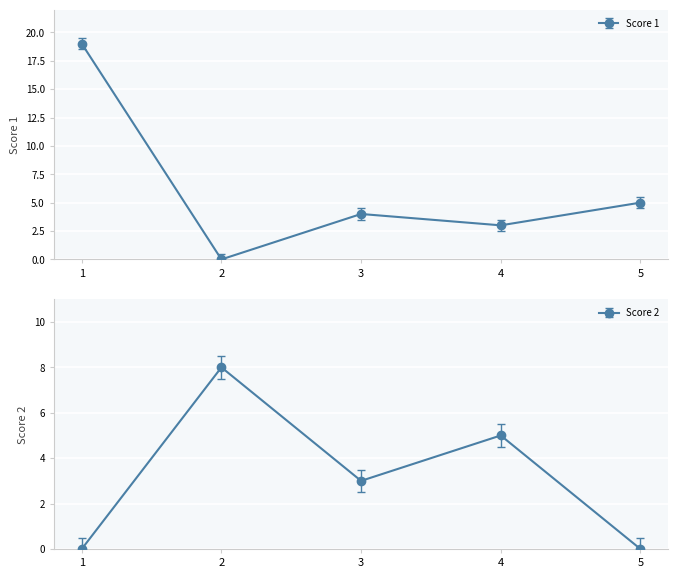

Where is the first local maximum for Score 1?

3